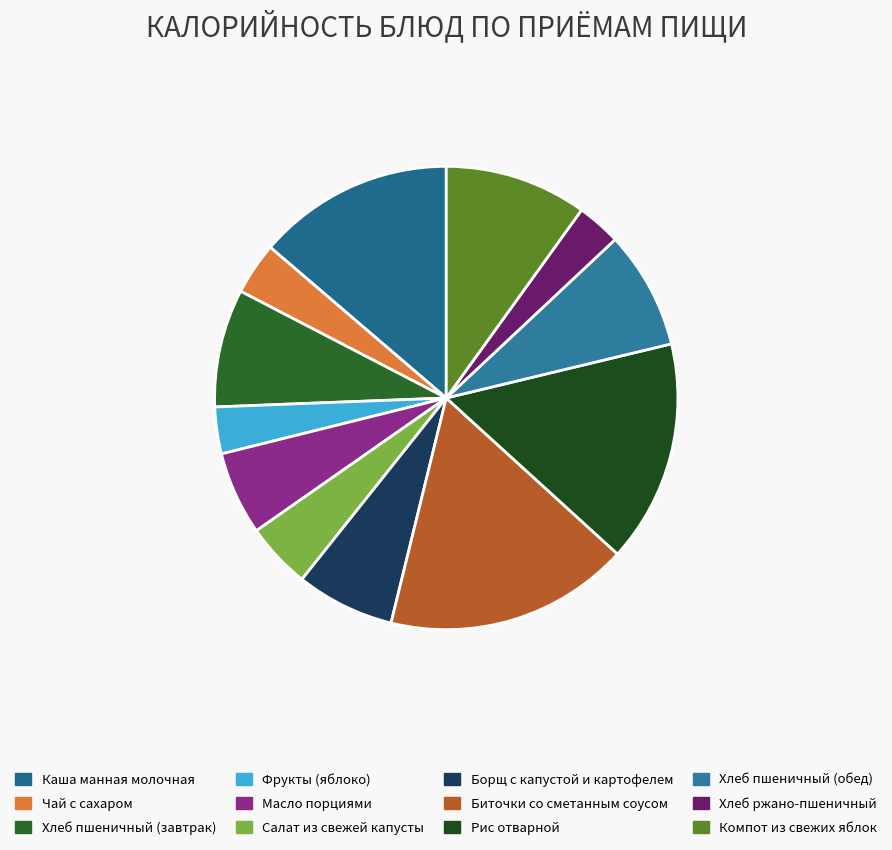

Combined, do Хлеб пшеничный (обед) and Масло порциями account for over 50%?

No